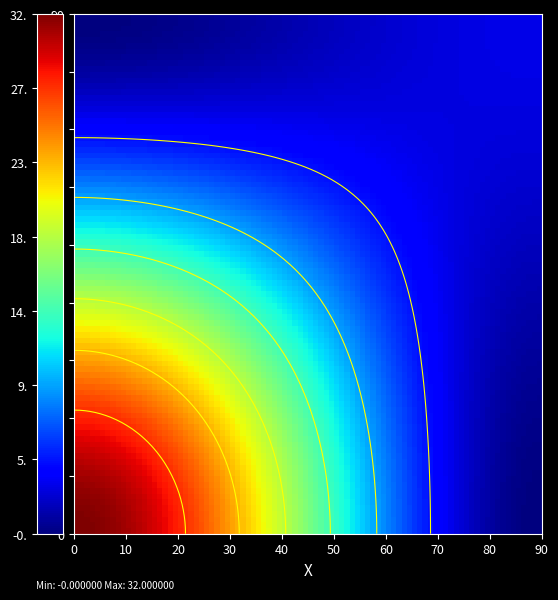

The value of be9225b2654d89c8f33cf790f328077cd50c180 at io_index is 32.0. True or false?

True